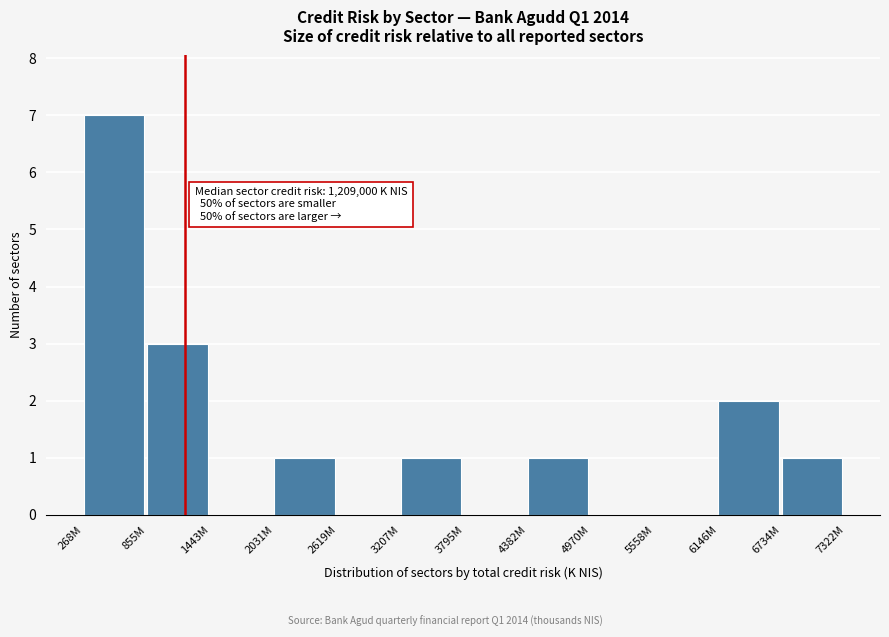

Reading right to left, list all the values displayed in this chart.

6734M=1	6146M=2	5558M=0	4970M=0	4382M=1	3795M=0	3207M=1	2619M=0	2031M=1	1443M=0	855M=3	268M=7